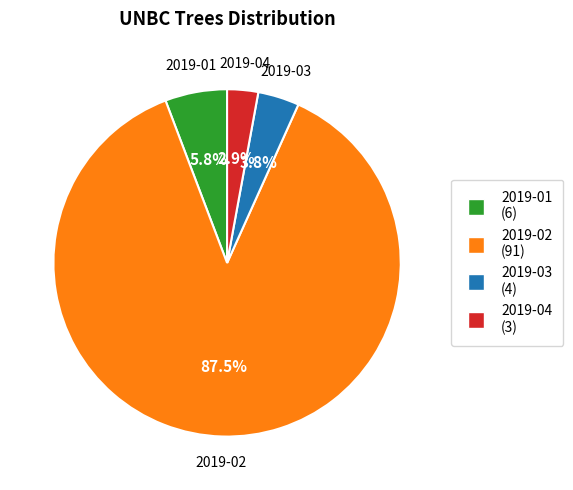

To the nearest percent, what is the combined percentage of 2019-01 and 2019-03?

10%